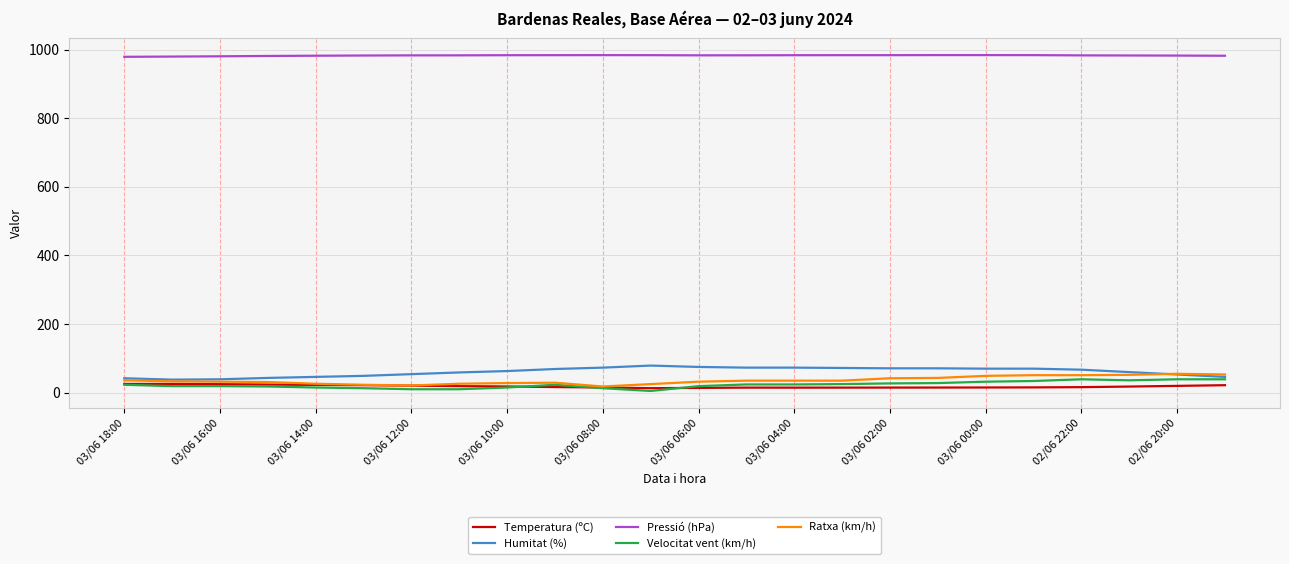

What are all the series names shown in the legend?

Temperatura (ºC), Humitat (%), Pressió (hPa), Velocitat vent (km/h), Ratxa (km/h)